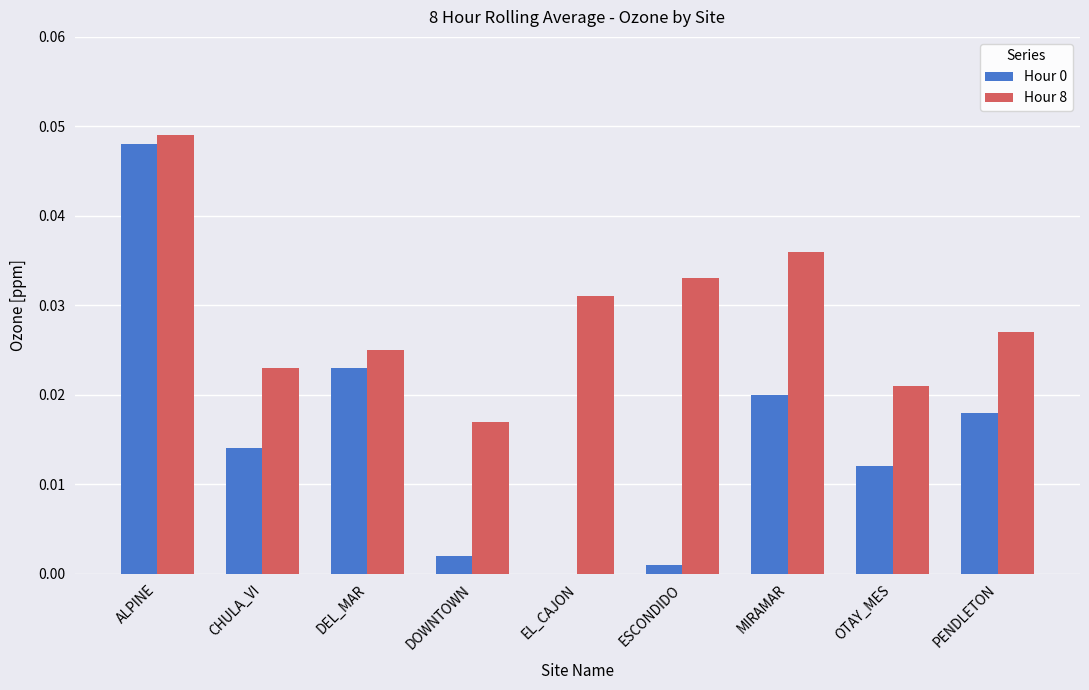

At which label does Hour 8 reach its peak?

ALPINE